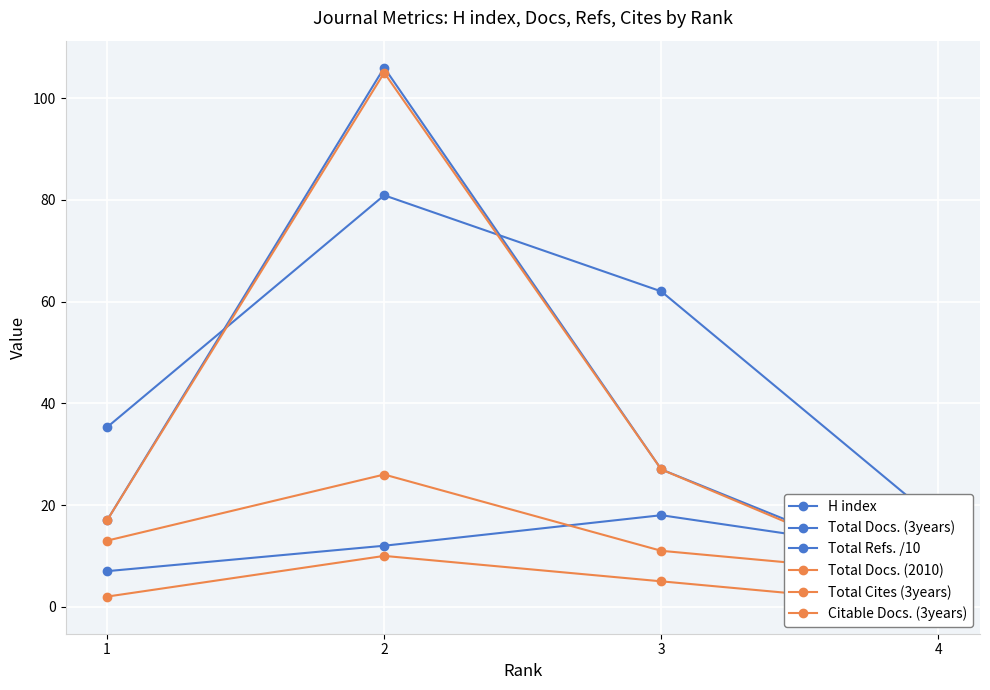

What is the value of the Total Cites (3years) point at the 3rd from the left?

5.0